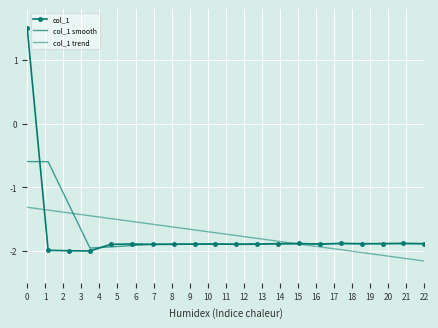

Reading left to right, extract all data points from this chart.

col_1: 1.5	-2.0	-2.0	-2.0	-1.9	-1.9	-1.9	-1.9	-1.9	-1.9	-1.9	-1.9	-1.9	-1.9	-1.9	-1.9	-1.9	-1.9	-1.9	-1.9
col_1 smooth: -0.6	-0.6	-1.3	-2.0	-1.9	-1.9	-1.9	-1.9	-1.9	-1.9	-1.9	-1.9	-1.9	-1.9	-1.9	-1.9	-1.9	-1.9	-1.9	-1.9
col_1 trend: -1.3	-1.4	-1.4	-1.4	-1.5	-1.5	-1.6	-1.6	-1.7	-1.7	-1.8	-1.8	-1.8	-1.9	-1.9	-2.0	-2.0	-2.1	-2.1	-2.2